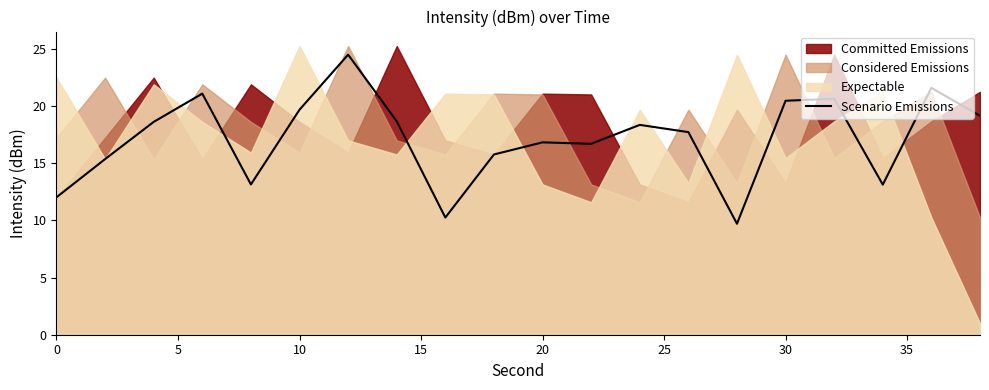

How many values exceed 18?

10